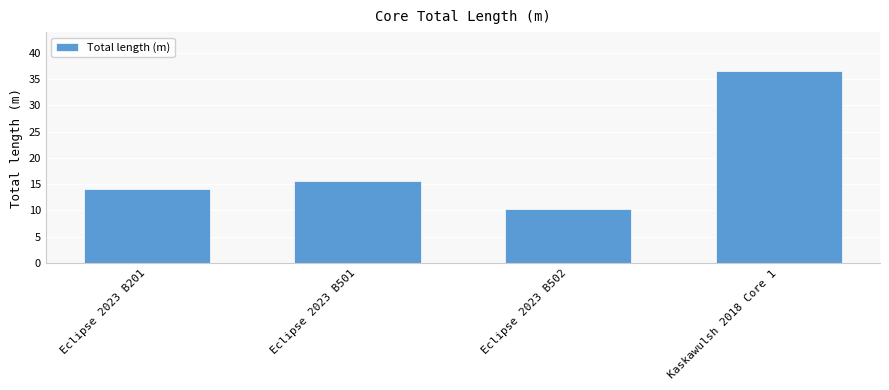

Reading left to right, what are all the values shown in this chart?

14.2	15.6	10.3	36.6